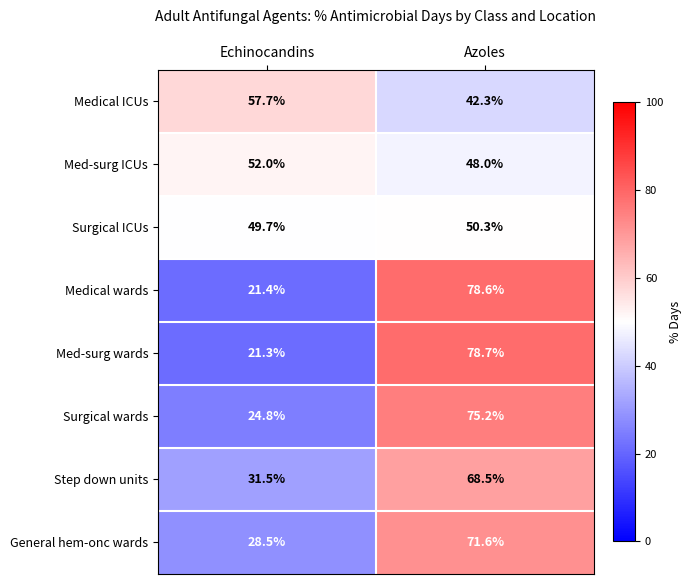

Rank the series at Echinocandins from highest to lowest value.

Medical ICUs, Med-surg ICUs, Surgical ICUs, Step down units, General hem-onc wards, Surgical wards, Medical wards, Med-surg wards